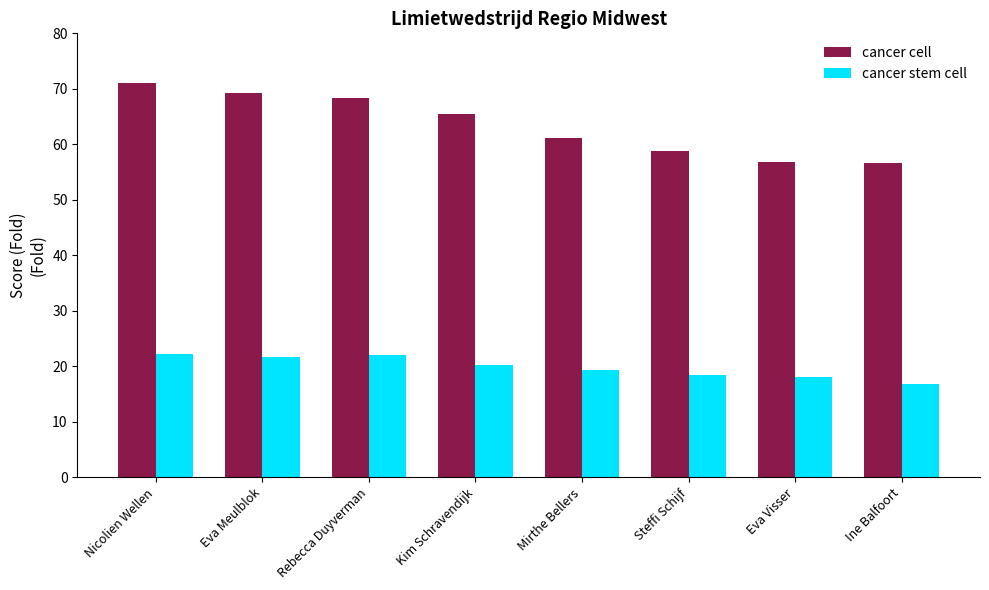

What is the label of the 2nd bar from the right?

Eva Visser